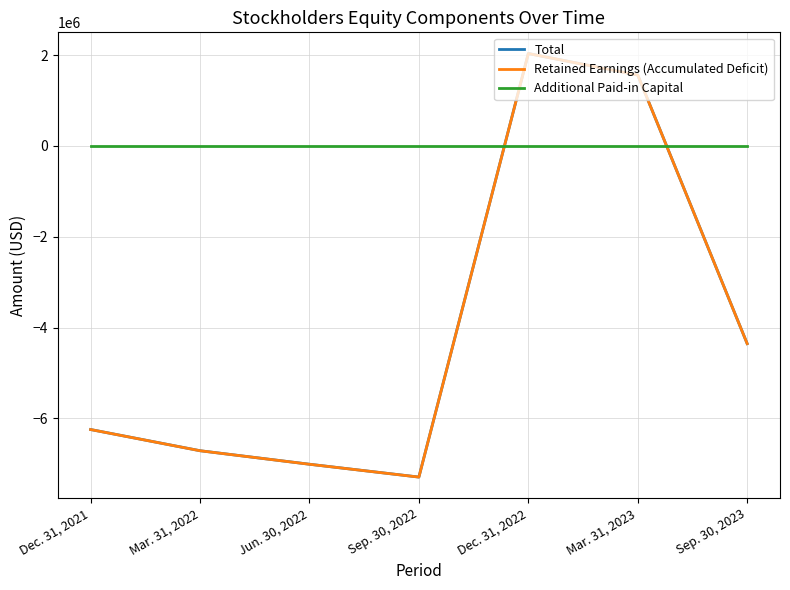

Is it true that Retained Earnings (Accumulated Deficit) equals -4947079 at Sep. 30, 2022?

False